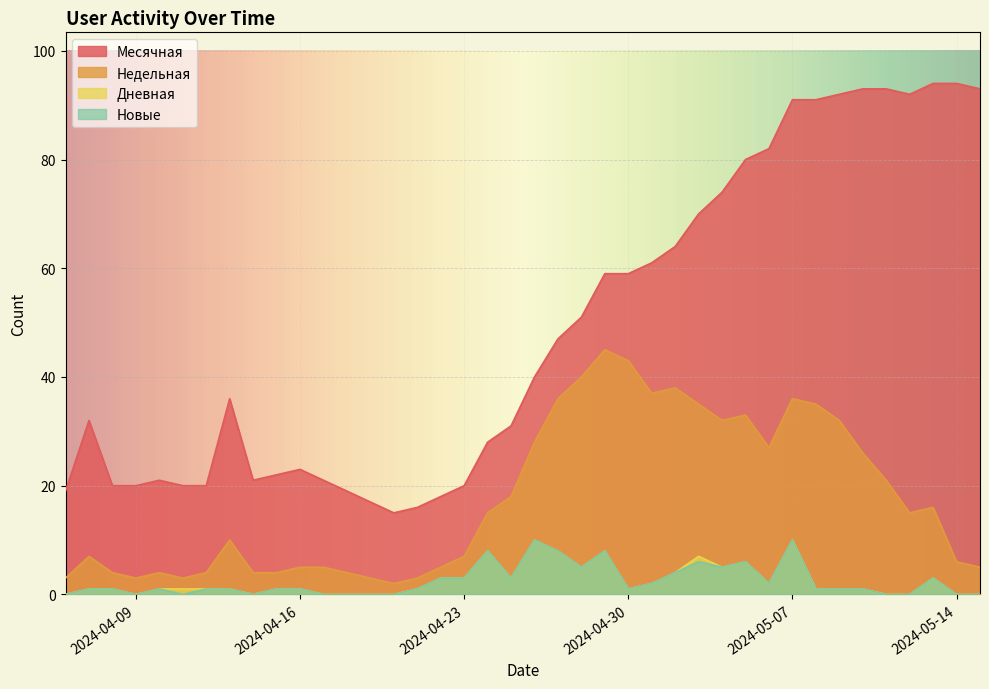

What is the lowest value of the Месячная series?

15